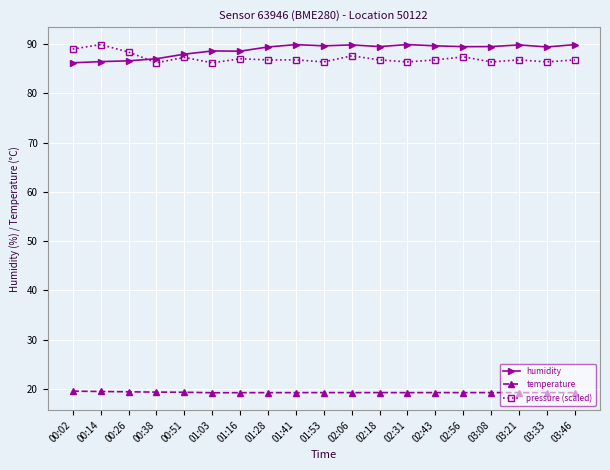

What is the difference between the highest and lowest values at 01:28?

70.1